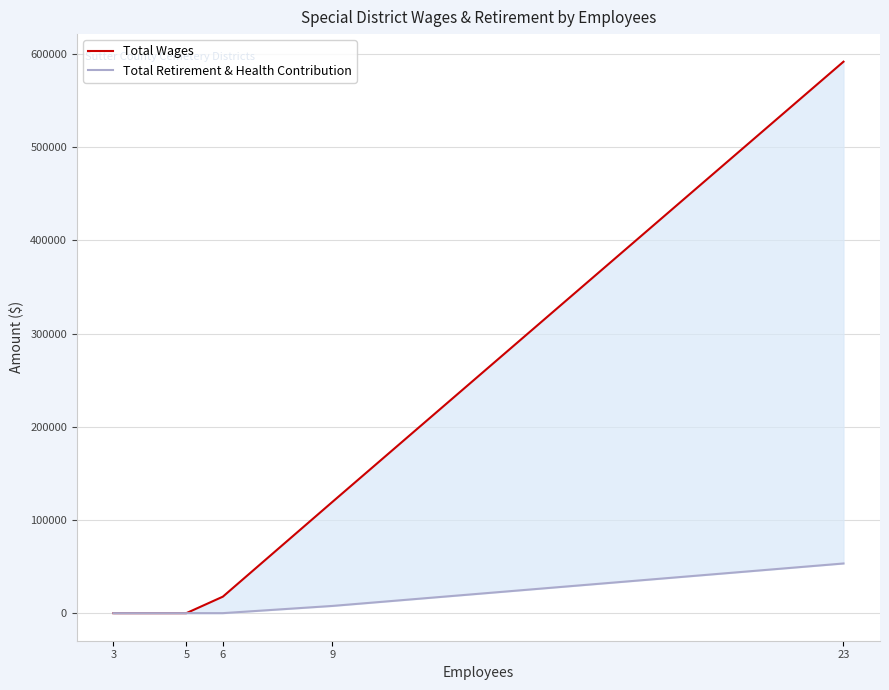

Rank the categories by Total Wages value from lowest to highest.

3, 5, 6, 9, 23